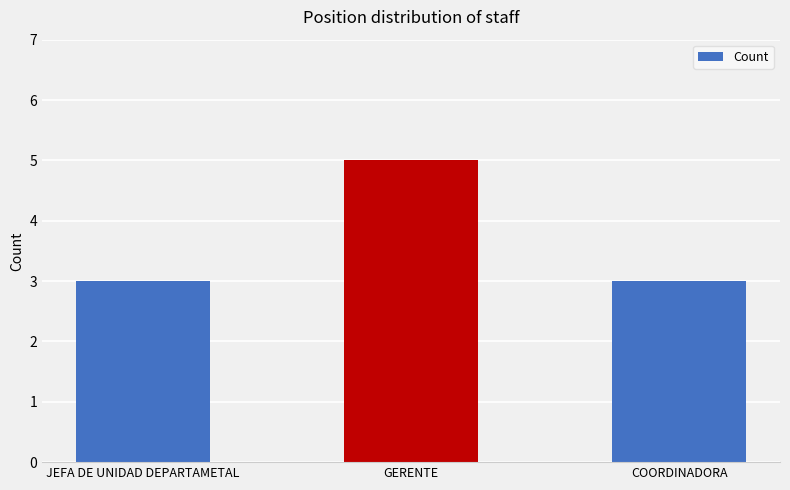

What is the sum of the values at COORDINADORA and JEFA DE UNIDAD DEPARTAMETAL?

6